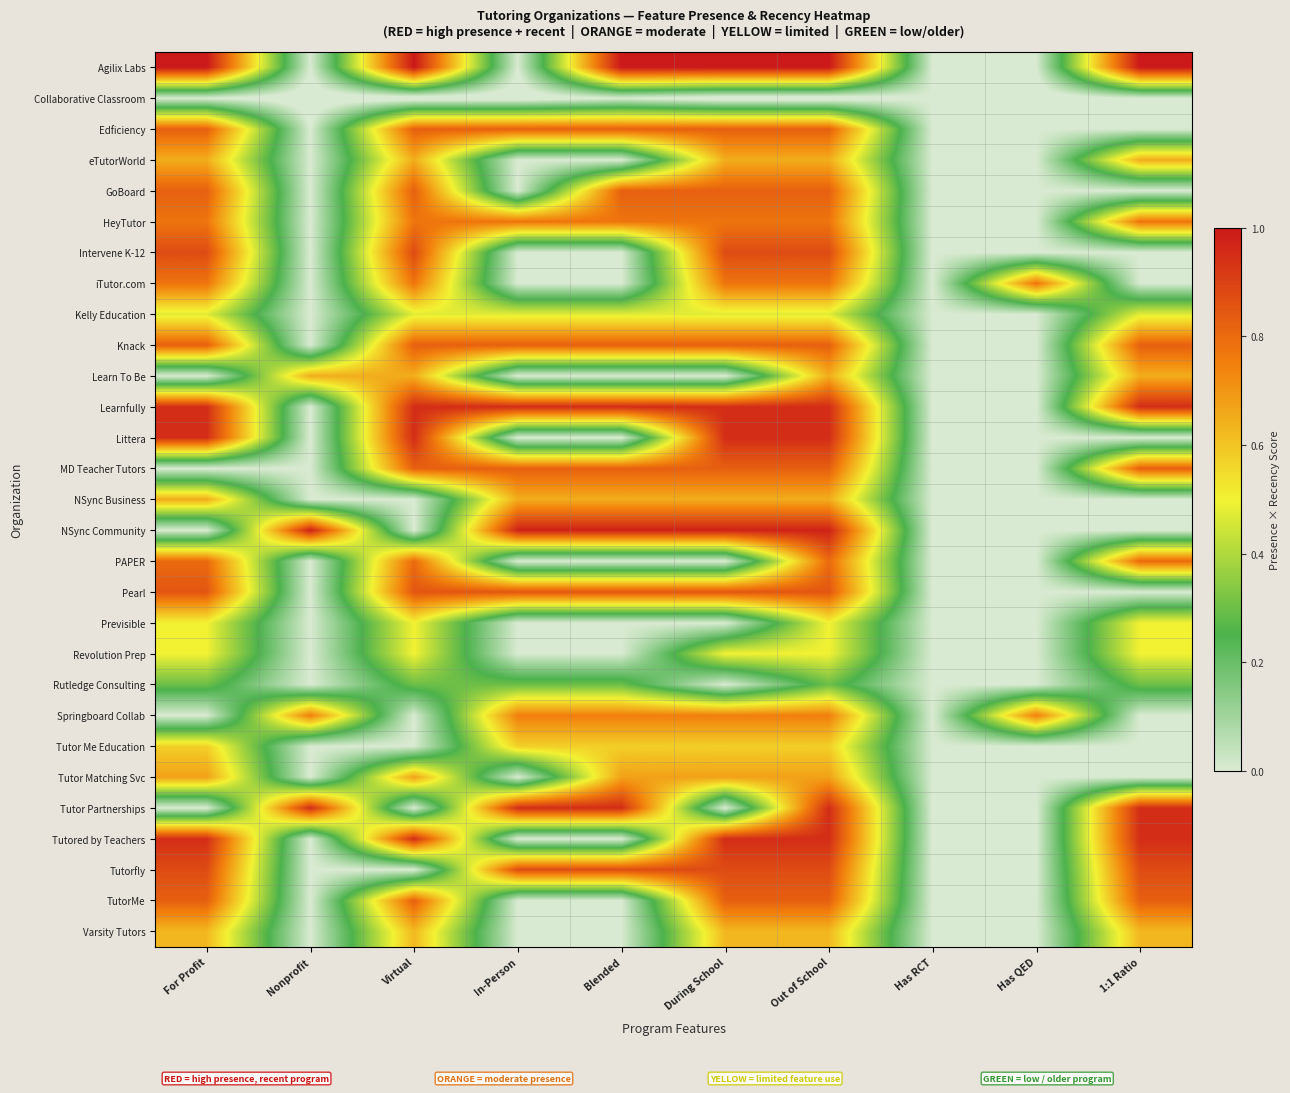

Reading left to right, transcribe all the data shown in this chart.

Agilix Labs: For Profit=1.0	Nonprofit=0.0	Virtual=1.0	In-Person=0.0	Blended=1.0	During School=1.0	Out of School=1.0	Has RCT=0.0	Has QED=0.0	1:1 Ratio=1.0
Collaborative Classroom: For Profit=-0.0	Nonprofit=-0.0	Virtual=-0.0	In-Person=-0.0	Blended=-0.0	During School=-0.0	Out of School=-0.0	Has RCT=-0.0	Has QED=-0.0	1:1 Ratio=-0.0
Edficiency: For Profit=0.8	Nonprofit=0.0	Virtual=0.8	In-Person=0.8	Blended=0.8	During School=0.8	Out of School=0.8	Has RCT=0.0	Has QED=0.0	1:1 Ratio=0.0
eTutorWorld: For Profit=0.6	Nonprofit=0.0	Virtual=0.6	In-Person=0.0	Blended=0.0	During School=0.6	Out of School=0.6	Has RCT=0.0	Has QED=0.0	1:1 Ratio=0.6
GoBoard: For Profit=0.8	Nonprofit=0.0	Virtual=0.8	In-Person=0.0	Blended=0.8	During School=0.8	Out of School=0.8	Has RCT=0.0	Has QED=0.0	1:1 Ratio=0.0
HeyTutor: For Profit=0.8	Nonprofit=0.0	Virtual=0.8	In-Person=0.8	Blended=0.8	During School=0.8	Out of School=0.8	Has RCT=0.0	Has QED=0.0	1:1 Ratio=0.8
Intervene K-12: For Profit=0.9	Nonprofit=0.0	Virtual=0.9	In-Person=0.0	Blended=0.0	During School=0.9	Out of School=0.9	Has RCT=0.0	Has QED=0.0	1:1 Ratio=0.0
iTutor.com: For Profit=0.8	Nonprofit=0.0	Virtual=0.8	In-Person=0.0	Blended=0.0	During School=0.8	Out of School=0.8	Has RCT=0.0	Has QED=0.8	1:1 Ratio=0.0
Kelly Education: For Profit=0.5	Nonprofit=0.0	Virtual=0.5	In-Person=0.5	Blended=0.5	During School=0.5	Out of School=0.5	Has RCT=0.0	Has QED=0.0	1:1 Ratio=0.5
Knack: For Profit=0.8	Nonprofit=0.0	Virtual=0.8	In-Person=0.8	Blended=0.8	During School=0.8	Out of School=0.8	Has RCT=0.0	Has QED=0.0	1:1 Ratio=0.8
Learn To Be: For Profit=0.0	Nonprofit=0.6	Virtual=0.6	In-Person=0.0	Blended=0.0	During School=0.0	Out of School=0.6	Has RCT=0.0	Has QED=0.0	1:1 Ratio=0.6
Learnfully: For Profit=0.9	Nonprofit=0.0	Virtual=0.9	In-Person=0.9	Blended=0.9	During School=0.9	Out of School=0.9	Has RCT=0.0	Has QED=0.0	1:1 Ratio=0.9
Littera: For Profit=0.9	Nonprofit=0.0	Virtual=0.9	In-Person=0.0	Blended=0.0	During School=0.9	Out of School=0.9	Has RCT=0.0	Has QED=0.0	1:1 Ratio=0.0
MD Teacher Tutors: For Profit=0.0	Nonprofit=0.0	Virtual=0.8	In-Person=0.8	Blended=0.8	During School=0.8	Out of School=0.8	Has RCT=0.0	Has QED=0.0	1:1 Ratio=0.8
NSync Business: For Profit=0.6	Nonprofit=0.0	Virtual=0.0	In-Person=0.6	Blended=0.6	During School=0.6	Out of School=0.6	Has RCT=0.0	Has QED=0.0	1:1 Ratio=0.0
NSync Community: For Profit=0.0	Nonprofit=1.0	Virtual=0.0	In-Person=1.0	Blended=1.0	During School=1.0	Out of School=1.0	Has RCT=0.0	Has QED=0.0	1:1 Ratio=0.0
PAPER: For Profit=0.8	Nonprofit=0.0	Virtual=0.8	In-Person=0.0	Blended=0.0	During School=0.0	Out of School=0.8	Has RCT=0.0	Has QED=0.0	1:1 Ratio=0.8
Pearl: For Profit=0.8	Nonprofit=0.0	Virtual=0.8	In-Person=0.8	Blended=0.8	During School=0.8	Out of School=0.8	Has RCT=0.0	Has QED=0.0	1:1 Ratio=0.0
Previsible: For Profit=0.5	Nonprofit=0.0	Virtual=0.5	In-Person=0.0	Blended=0.0	During School=0.0	Out of School=0.5	Has RCT=0.0	Has QED=0.0	1:1 Ratio=0.5
Revolution Prep: For Profit=0.5	Nonprofit=0.0	Virtual=0.5	In-Person=0.0	Blended=0.0	During School=0.5	Out of School=0.5	Has RCT=0.0	Has QED=0.0	1:1 Ratio=0.5
Rutledge Consulting: For Profit=0.3	Nonprofit=0.0	Virtual=0.3	In-Person=0.3	Blended=0.3	During School=0.0	Out of School=0.3	Has RCT=0.0	Has QED=0.0	1:1 Ratio=0.3
Springboard Collab: For Profit=0.0	Nonprofit=0.8	Virtual=0.0	In-Person=0.8	Blended=0.8	During School=0.8	Out of School=0.8	Has RCT=0.0	Has QED=0.8	1:1 Ratio=0.0
Tutor Me Education: For Profit=0.6	Nonprofit=0.0	Virtual=0.0	In-Person=0.6	Blended=0.6	During School=0.6	Out of School=0.6	Has RCT=0.0	Has QED=0.0	1:1 Ratio=0.0
Tutor Matching Svc: For Profit=0.7	Nonprofit=0.0	Virtual=0.7	In-Person=0.0	Blended=0.7	During School=0.7	Out of School=0.7	Has RCT=0.0	Has QED=0.0	1:1 Ratio=0.0
Tutor Partnerships: For Profit=0.0	Nonprofit=0.9	Virtual=0.0	In-Person=0.9	Blended=0.9	During School=0.0	Out of School=0.9	Has RCT=0.0	Has QED=0.0	1:1 Ratio=0.9
Tutored by Teachers: For Profit=0.9	Nonprofit=0.0	Virtual=0.9	In-Person=0.0	Blended=0.0	During School=0.9	Out of School=0.9	Has RCT=0.0	Has QED=0.0	1:1 Ratio=0.9
Tutorfly: For Profit=0.9	Nonprofit=0.0	Virtual=0.0	In-Person=0.9	Blended=0.9	During School=0.9	Out of School=0.9	Has RCT=0.0	Has QED=0.0	1:1 Ratio=0.9
TutorMe: For Profit=0.8	Nonprofit=0.0	Virtual=0.8	In-Person=0.0	Blended=0.0	During School=0.8	Out of School=0.8	Has RCT=0.0	Has QED=0.0	1:1 Ratio=0.8
Varsity Tutors: For Profit=0.6	Nonprofit=0.0	Virtual=0.6	In-Person=0.0	Blended=0.0	During School=0.6	Out of School=0.6	Has RCT=0.0	Has QED=0.0	1:1 Ratio=0.6